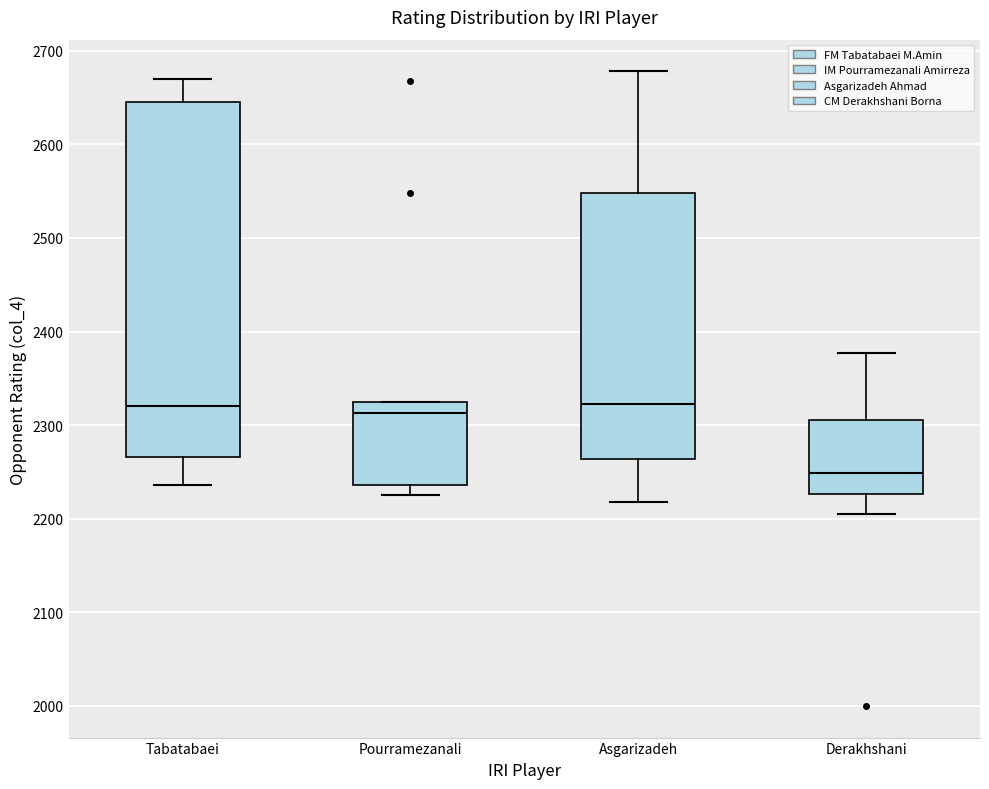

Which box is the tallest, from its lower edge to its upper edge?

Tabatabaei